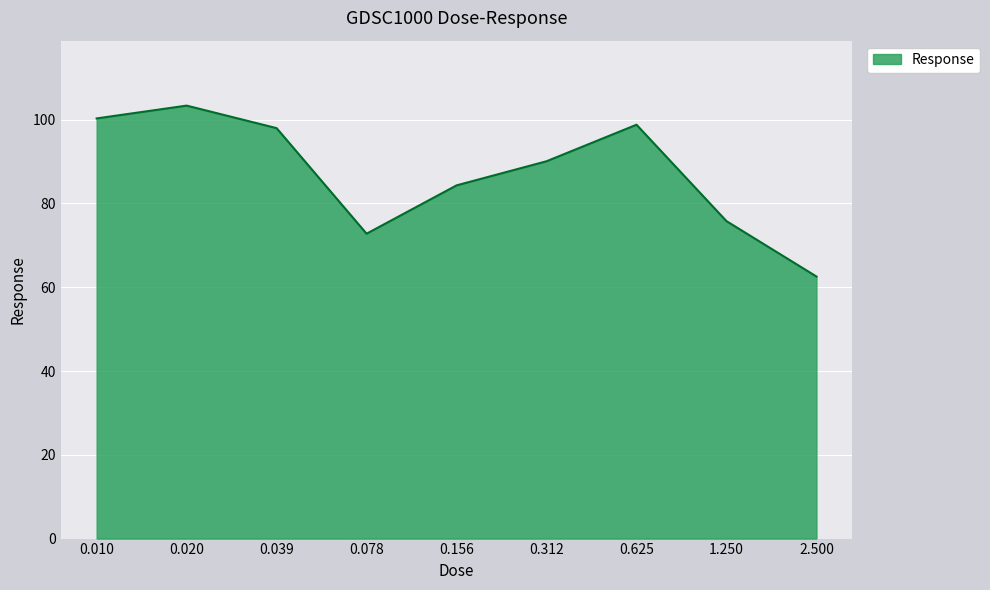

What is the maximum value shown in the chart?

103.4